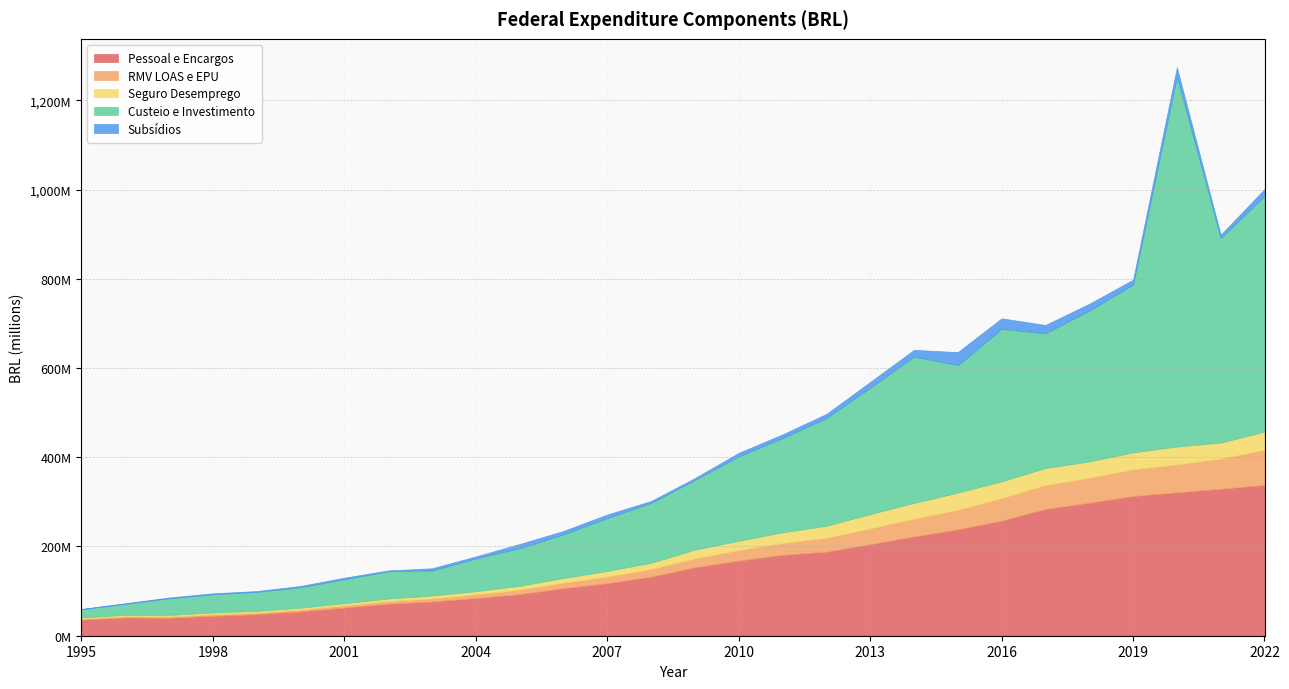

Is it true that Seguro Desemprego equals 63346236.6 at 2022?

False